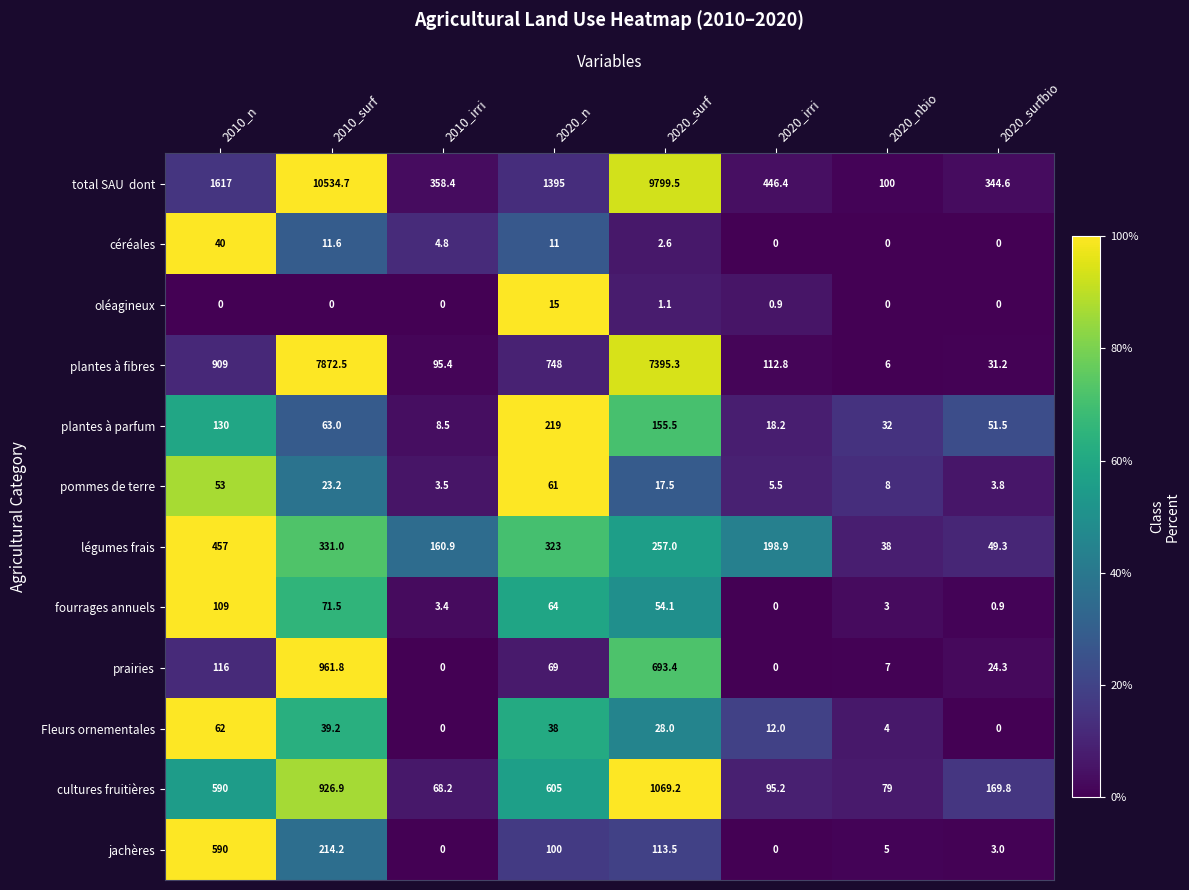

What is the difference between the highest and lowest values at 2010_surf?

10534.7